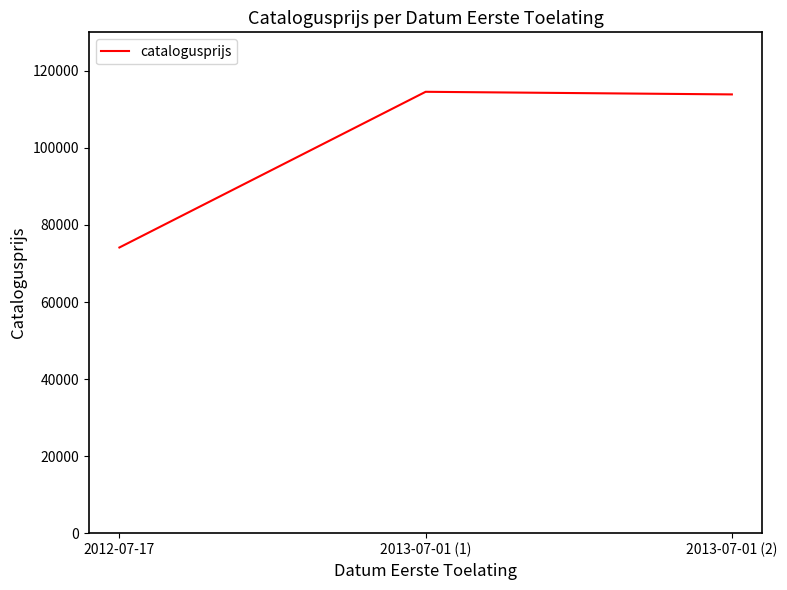

What is the sum of all values?

302602